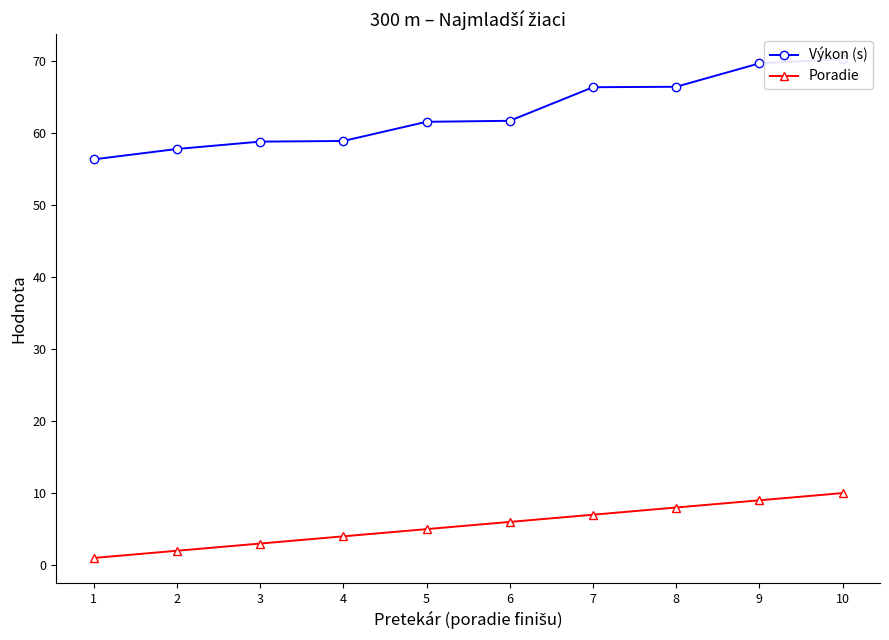

True or false: Výkon (s) and Poradie intersect in this chart.

False